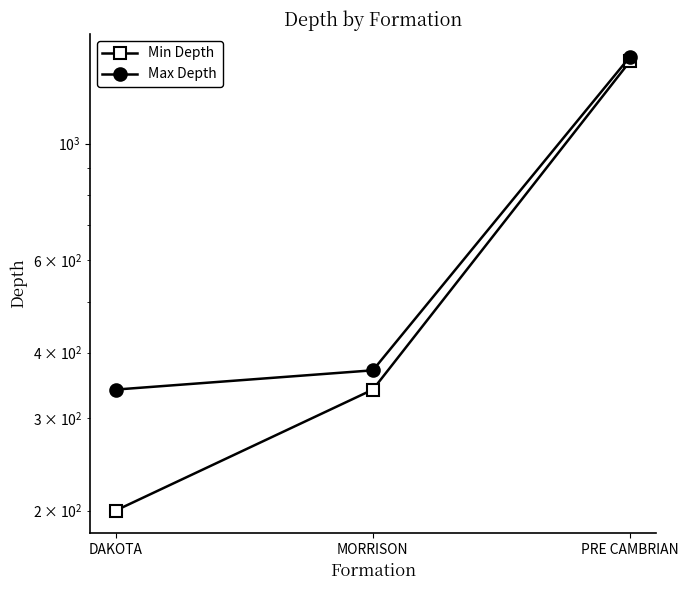

Reading left to right, extract all data points from this chart.

Min Depth: DAKOTA=200	MORRISON=340	PRE CAMBRIAN=1436
Max Depth: DAKOTA=340	MORRISON=370	PRE CAMBRIAN=1465